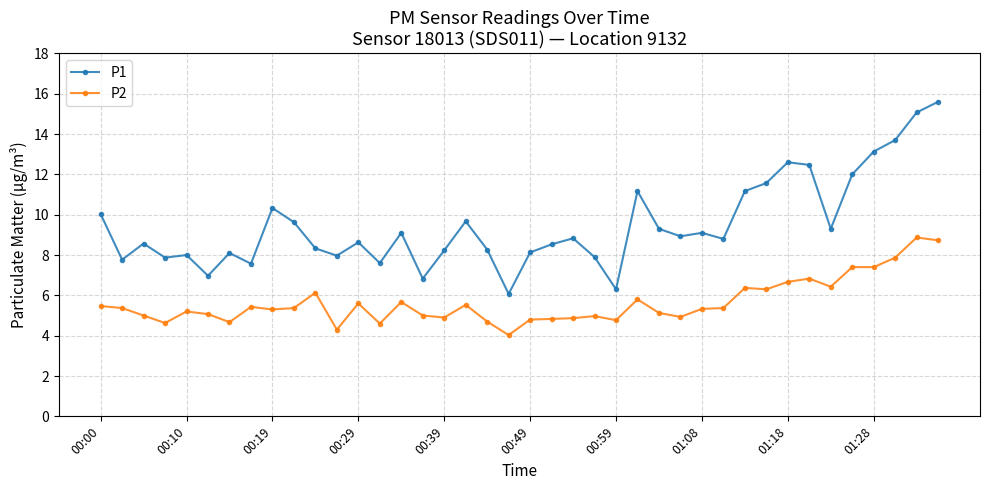

What is the average value of the P2 series?

5.6